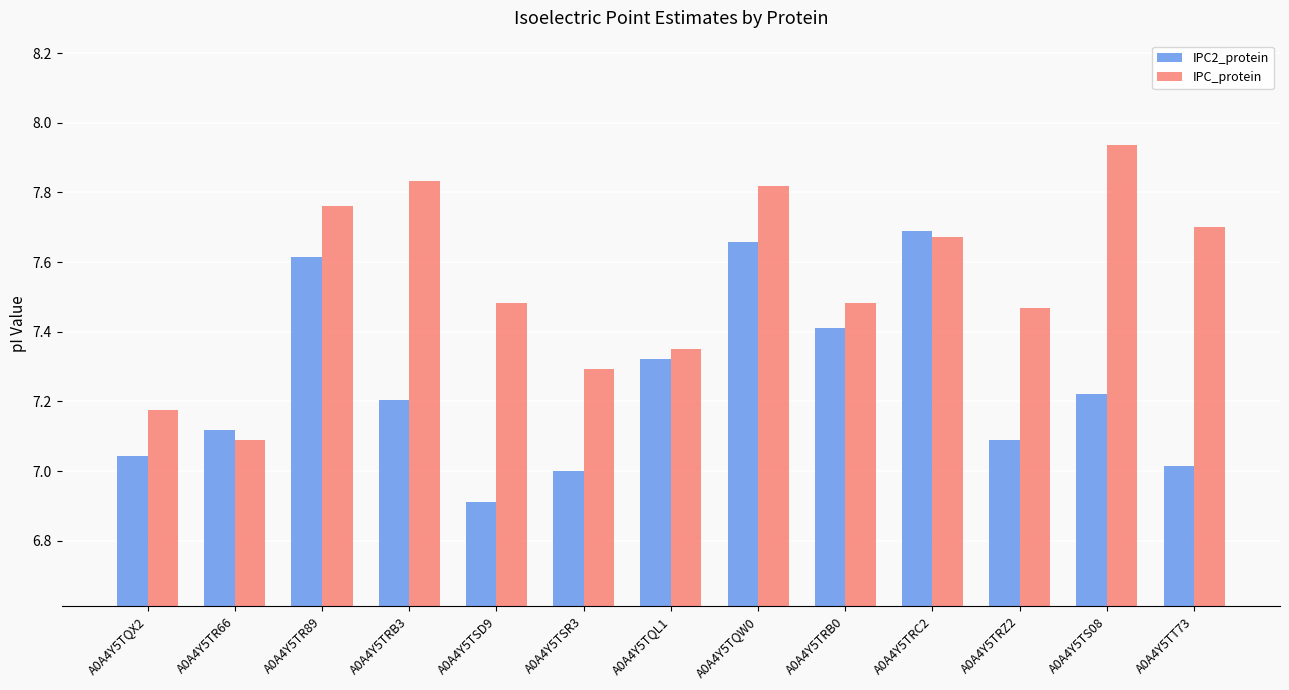

Is it true that IPC_protein equals 11.8 at A0A4Y5TS08?

False